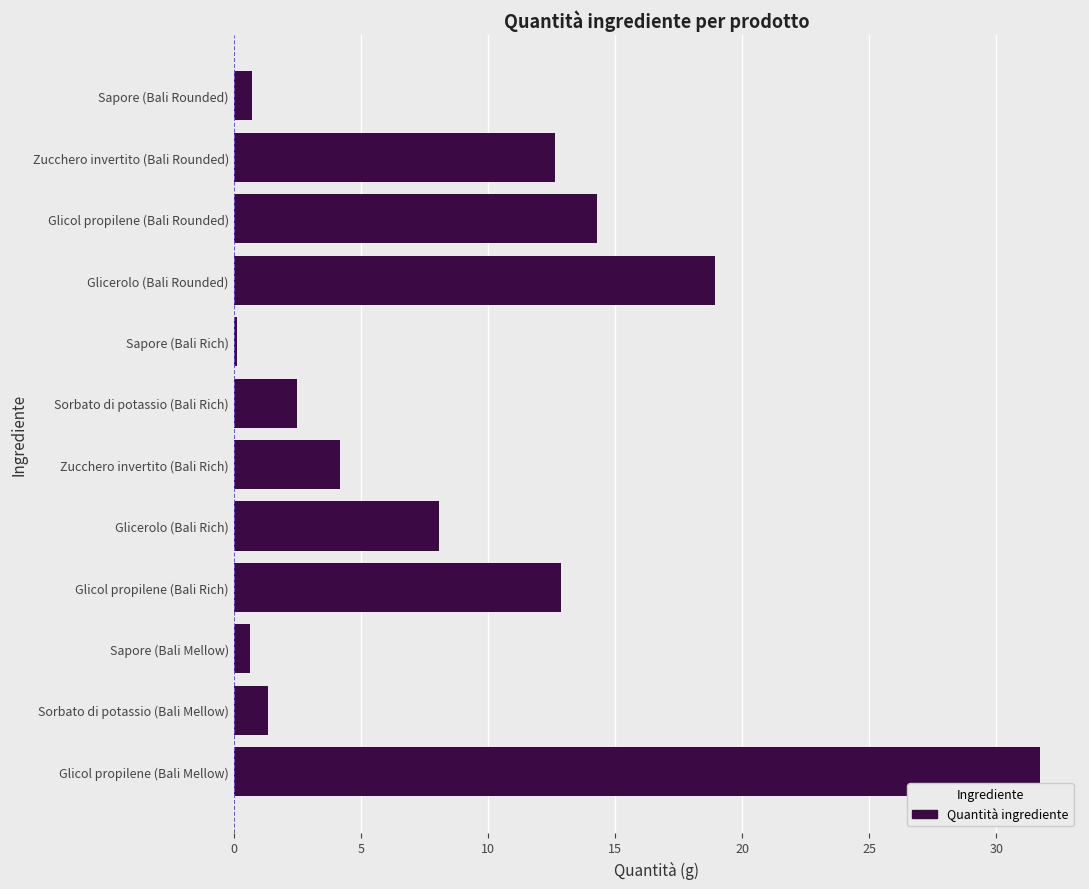

True or false: the data shows 5.9 at Zucchero invertito (Bali Rich).

False